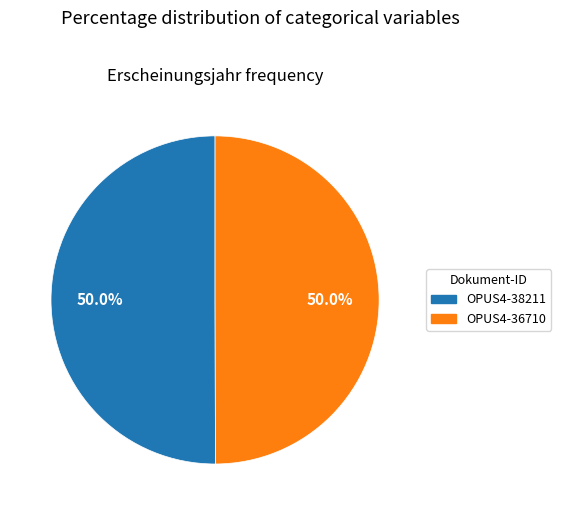

What percentage is the OPUS4-38211 slice, to the nearest percent?

50%